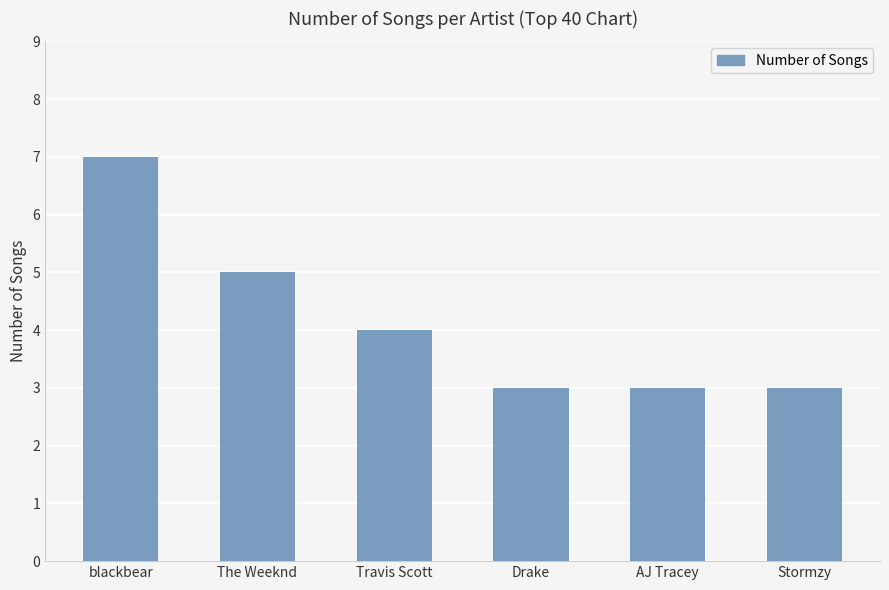

At which label does the data first exceed 4?

blackbear